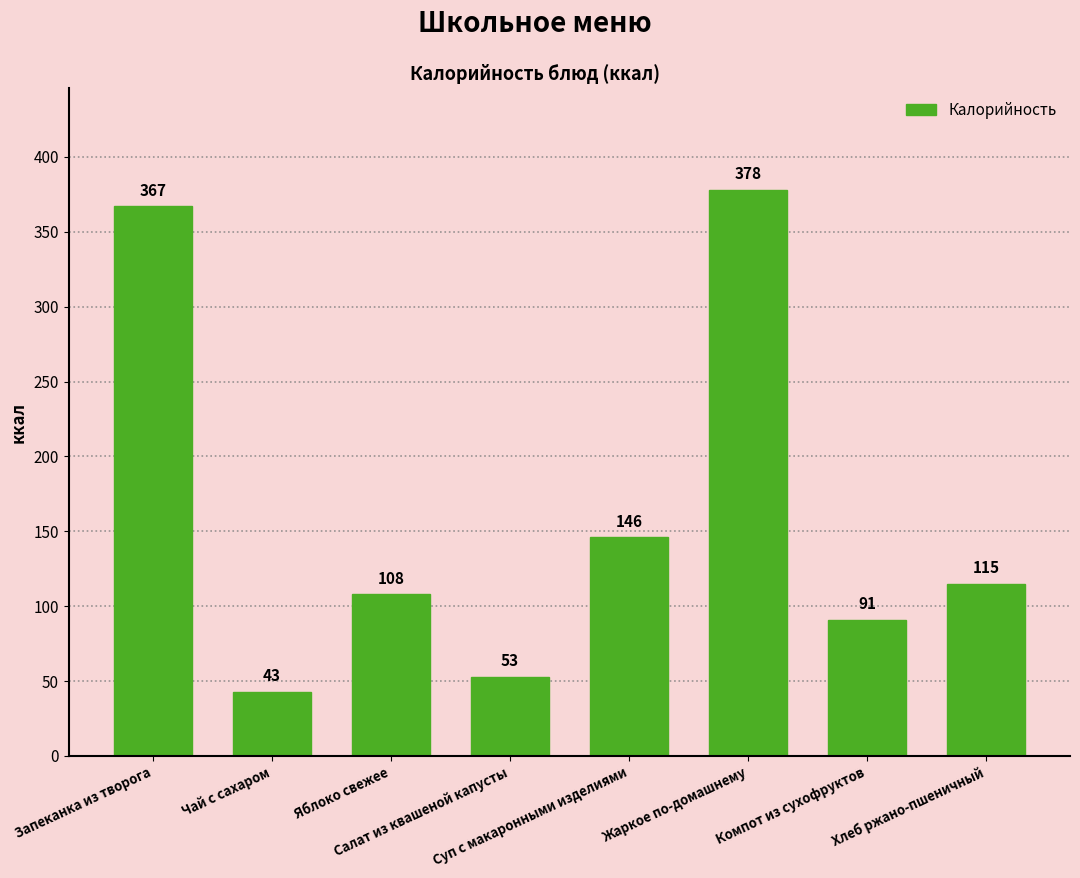

Is it true that the value at Яблоко свежее is 108?

True